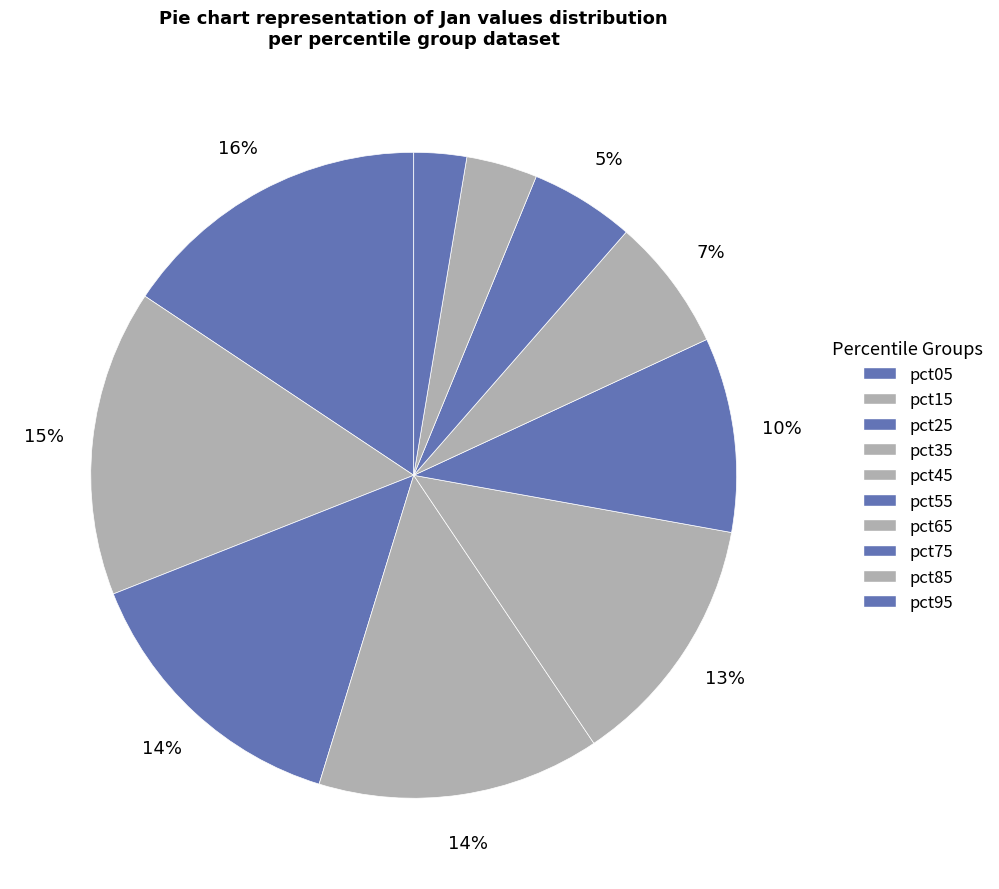

Is it true that pct95 is 3% of the pie?

True